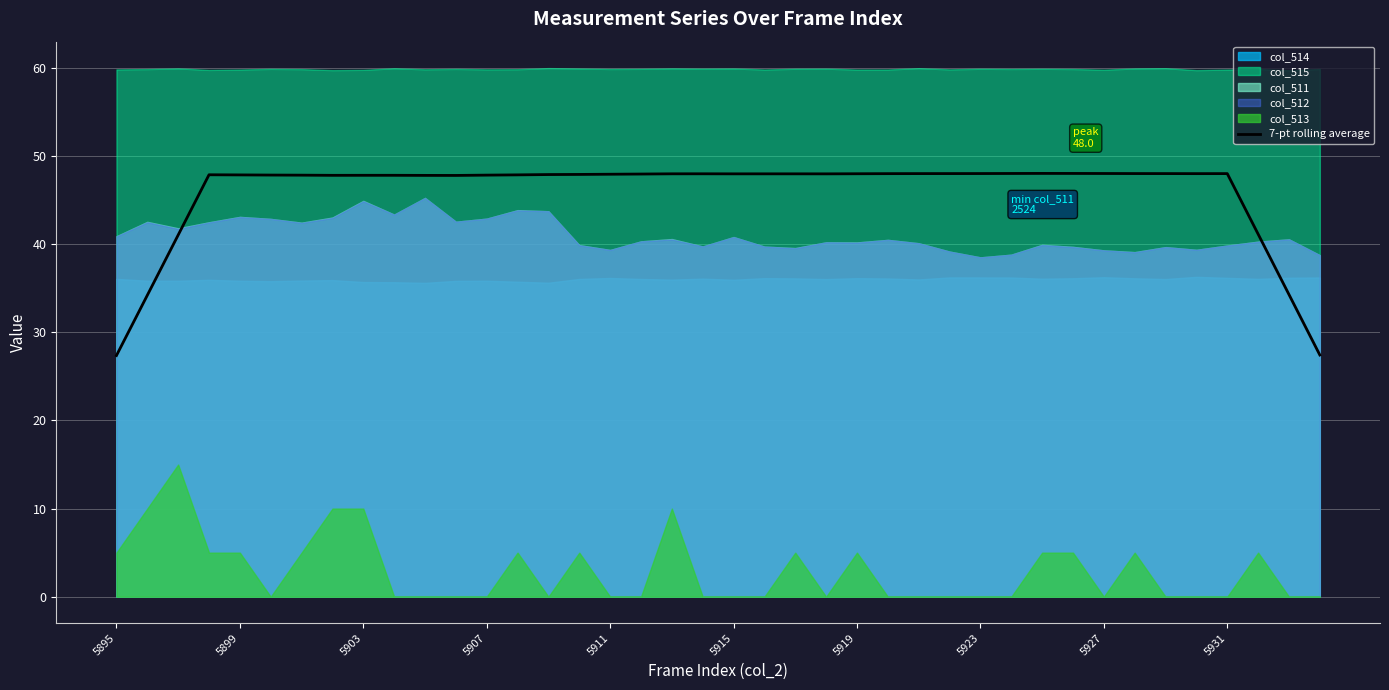

How many data points are less than 47?

6